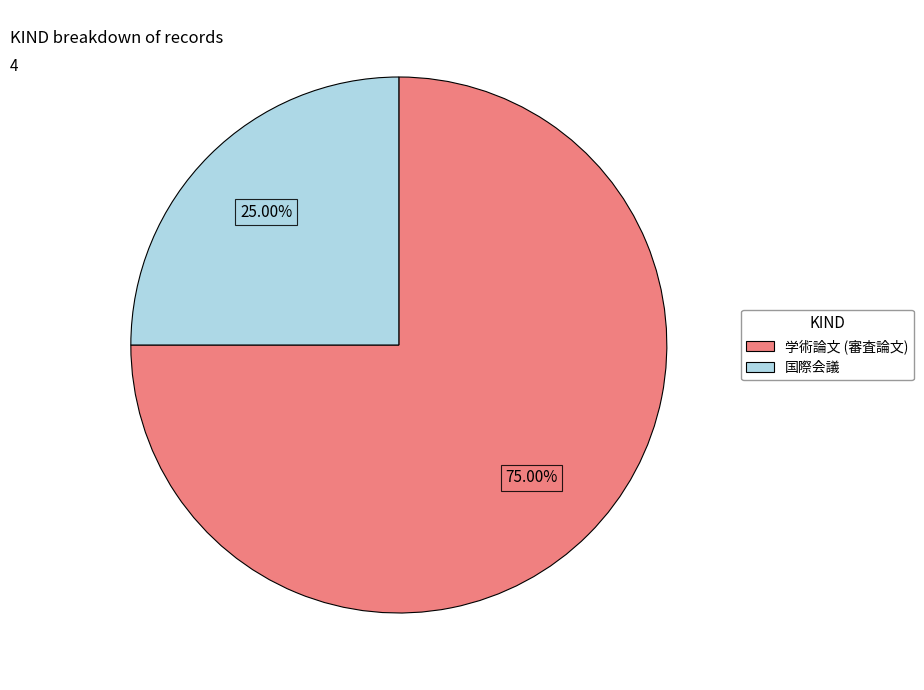

Which slice is the smallest?

国際会議